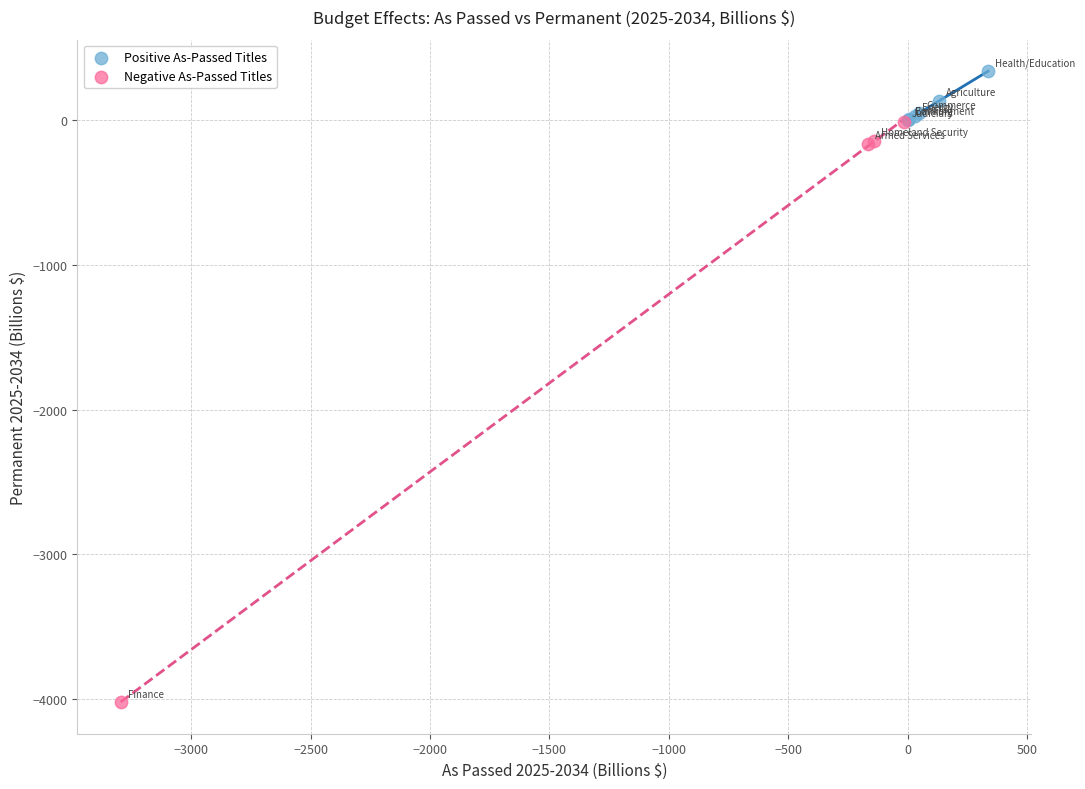

Which series contains the highest Y value?

Positive As-Passed Titles